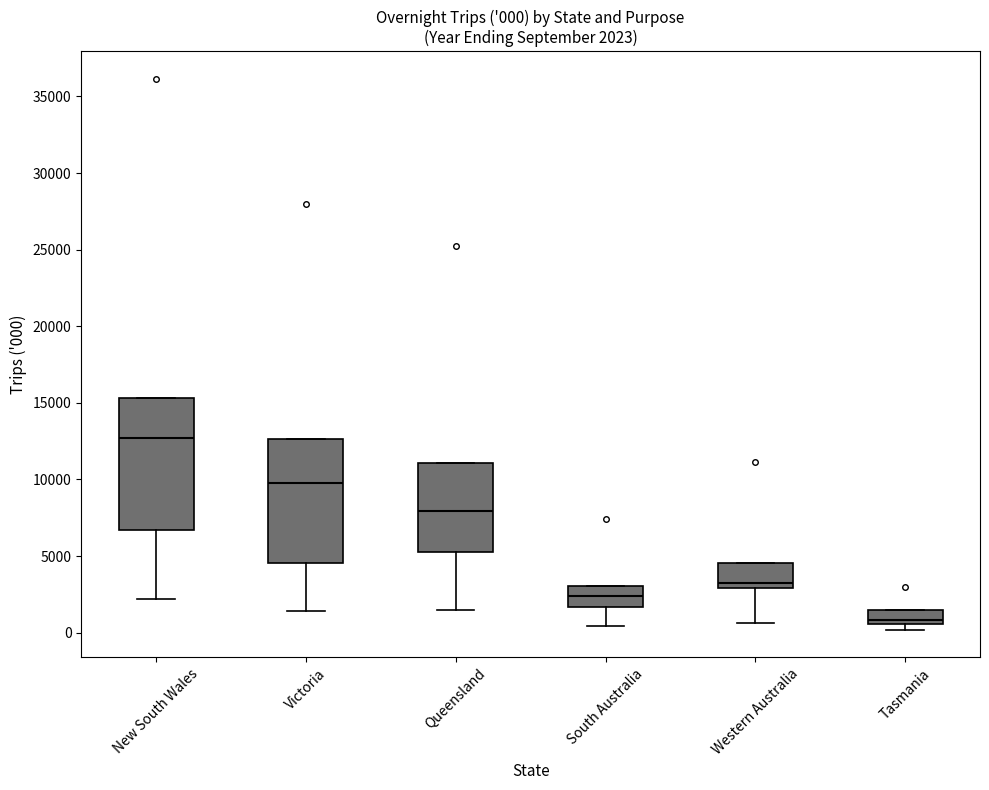

Which box's median line is the lowest?

Tasmania